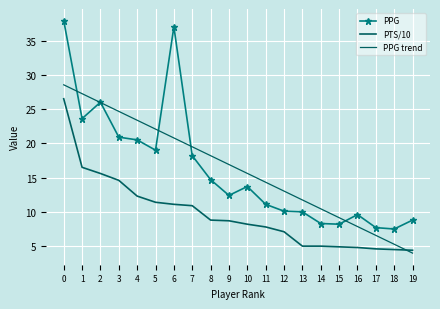

Between which two adjacent categories do PPG trend and PPG first intersect?

0 and 1